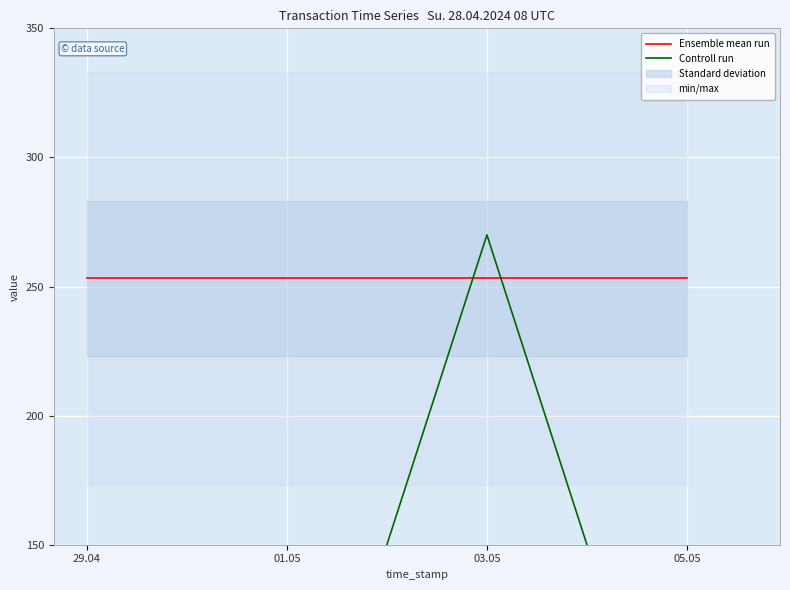

Between which two adjacent categories do Controll run and Ensemble mean run first intersect?

01.05 and 03.05